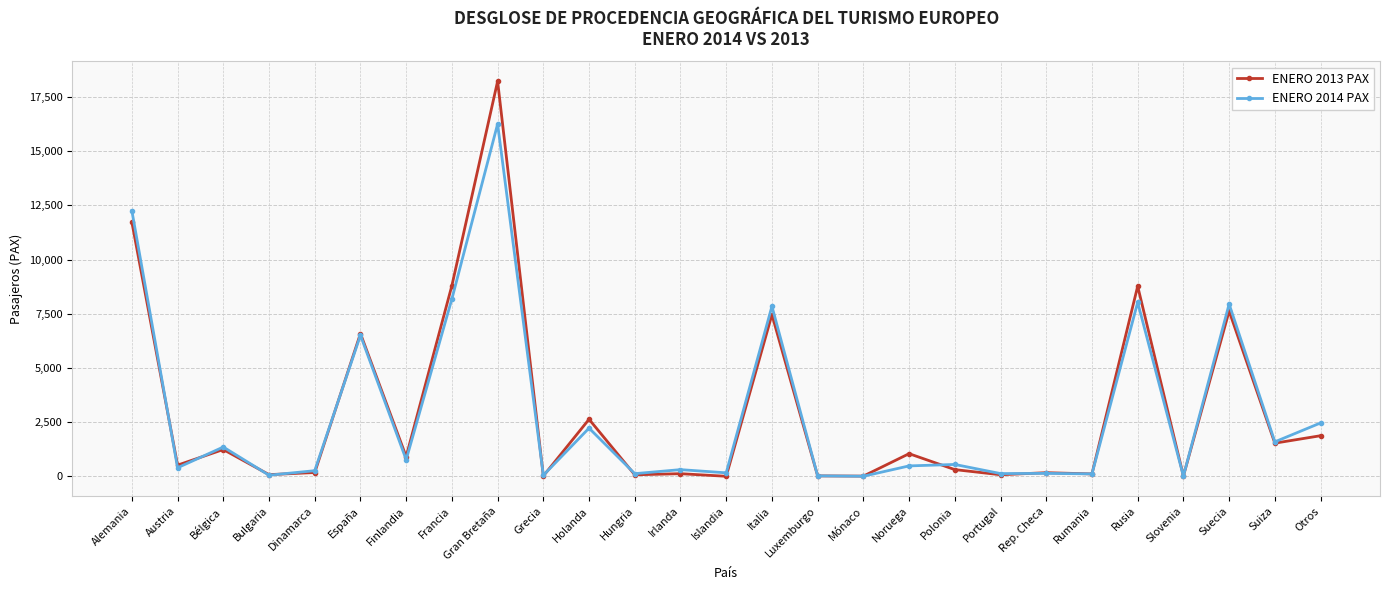

What is the difference between the highest and lowest values at Bulgaria?

26